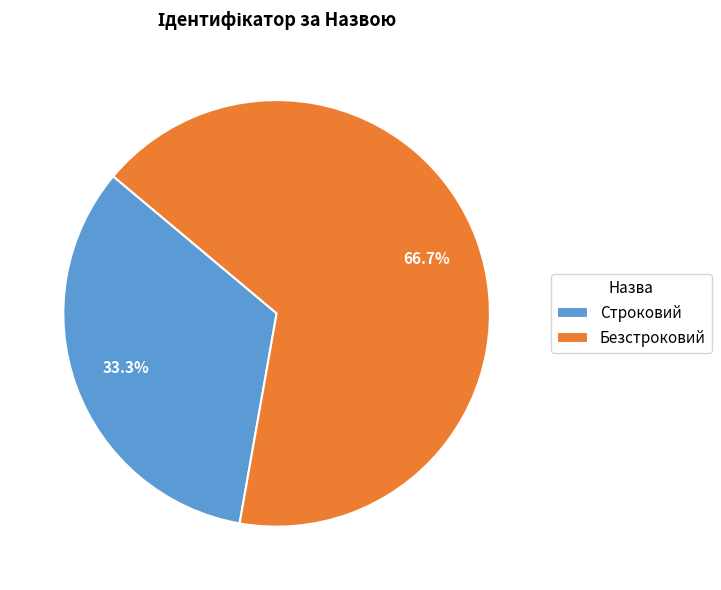

To the nearest percent, what is the difference between the largest and smallest slice percentages?

33%